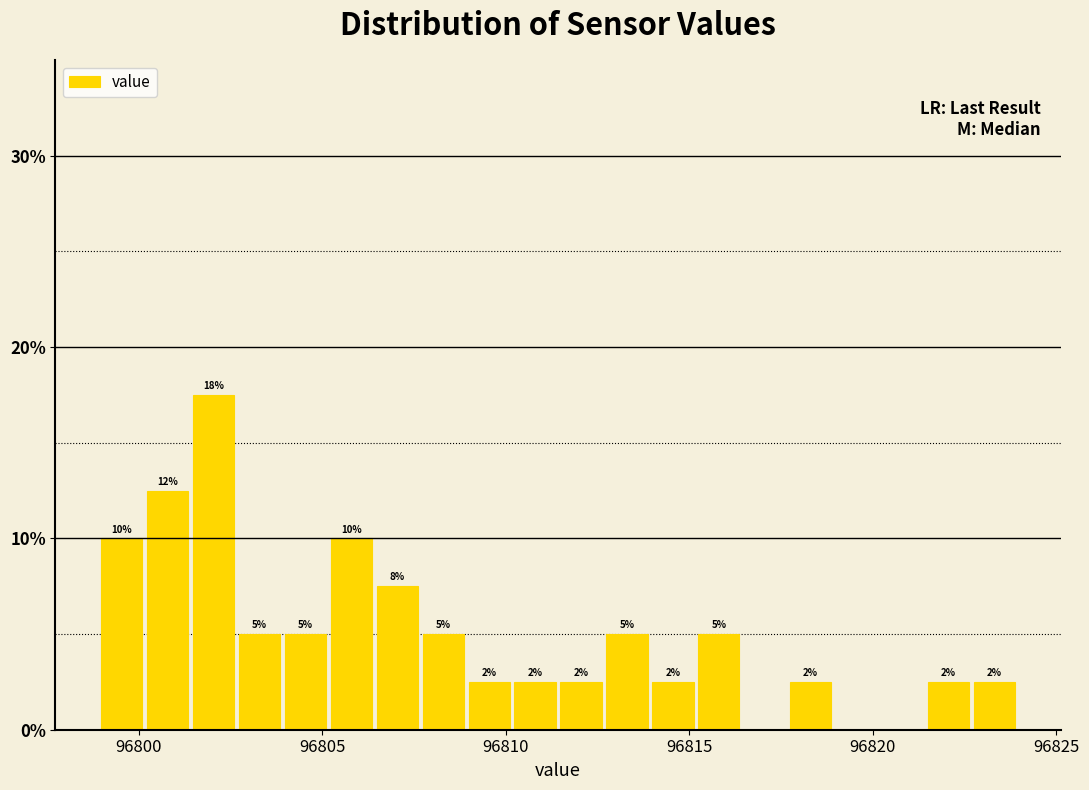

Read against the x-axis, roughly where is the centre of the tallest bar?

96802.0